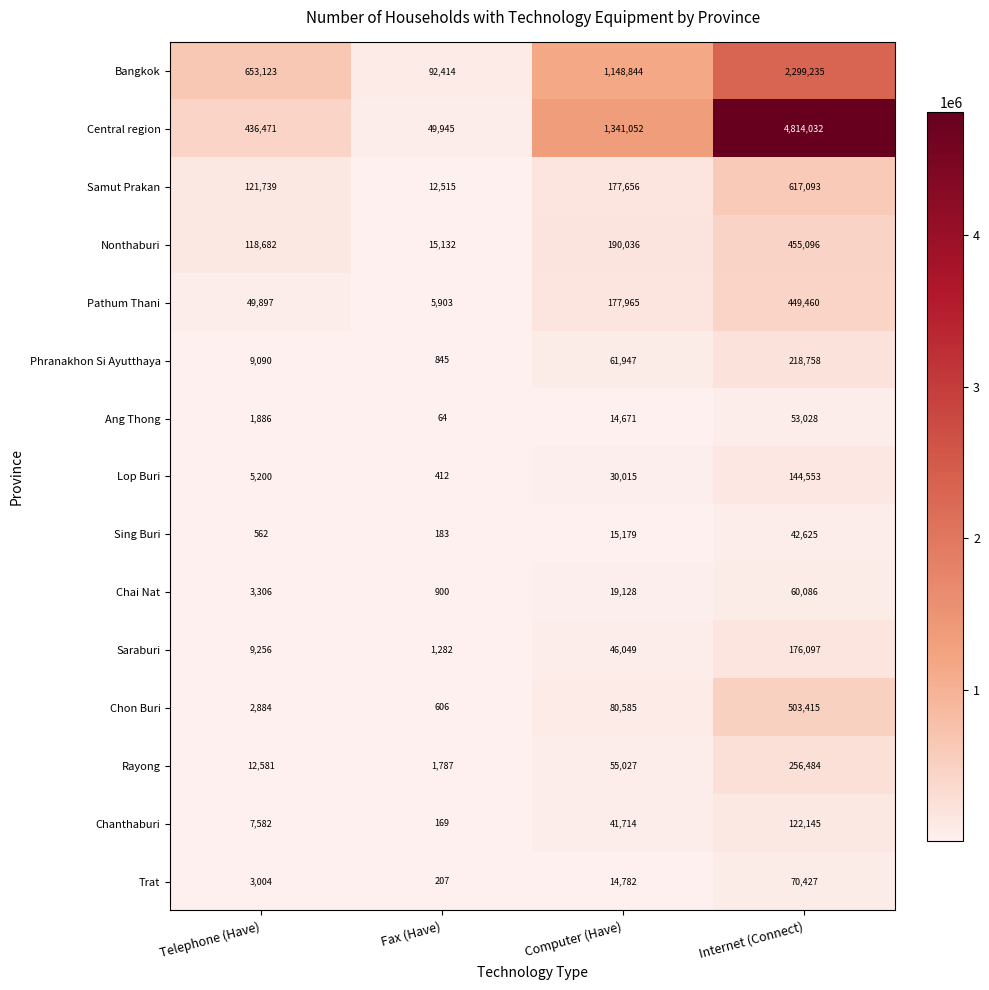

At how many categories does at least one series exceed 839170?

2